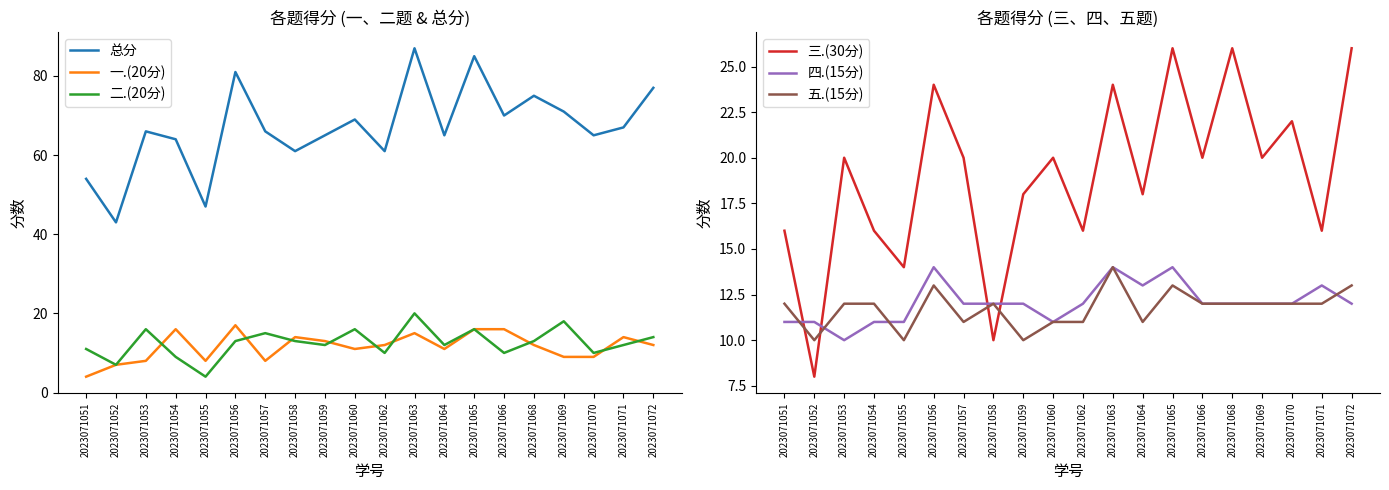

Which series has the largest range (max minus min)?

总分